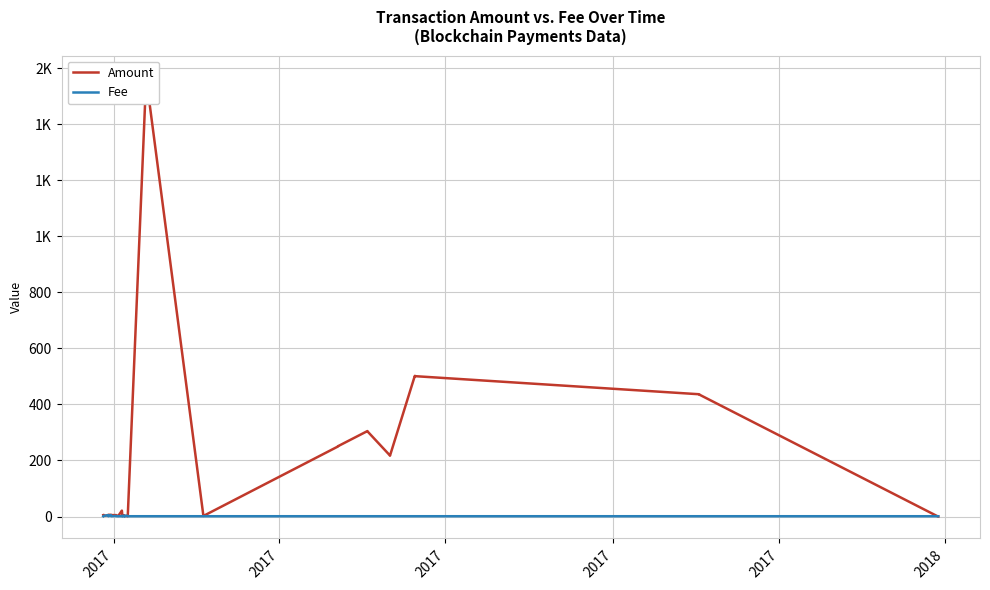

Reading right to left, list all the values displayed in this chart.

Amount: 0.0	0.0	0.0	435.4	436.4	501.0	502.0	217.0	218.0	304.0	305.0	251.0	250.0	2.0	1567.0	1567.0	2.0	1.0	1.0	2.0	2.0	3.0	3.0	2.0	2.0	2.0	3.0	2.0	3.0	21.0	20.0	2.0	4.0	5.0	5.0	6.0	6.0	5.0	2.0	5.0
Fee: 1.0	1.0	1.0	1.0	1.0	1.0	1.0	1.0	1.0	1.0	1.0	1.0	1.0	1.0	1.0	1.0	1.0	1.0	3.0	2.0	1.0	3.0	1.0	2.0	2.0	1.0	1.0	1.0	3.0	1.0	1.0	1.0	1.0	2.0	1.0	5.0	1.0	5.0	2.0	1.0